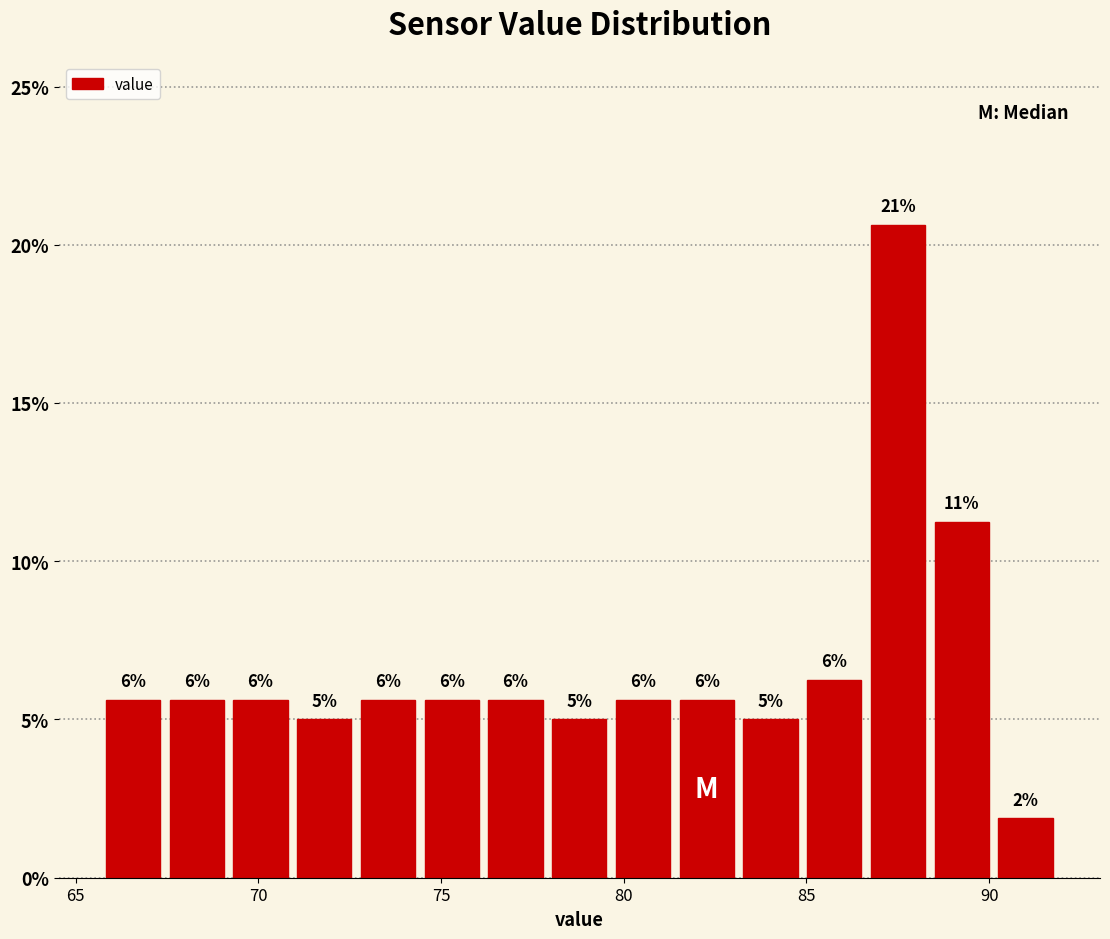

Around what value on the x-axis is the tallest bar? Give the approximate position of its centre, as read against the axis.

87.5